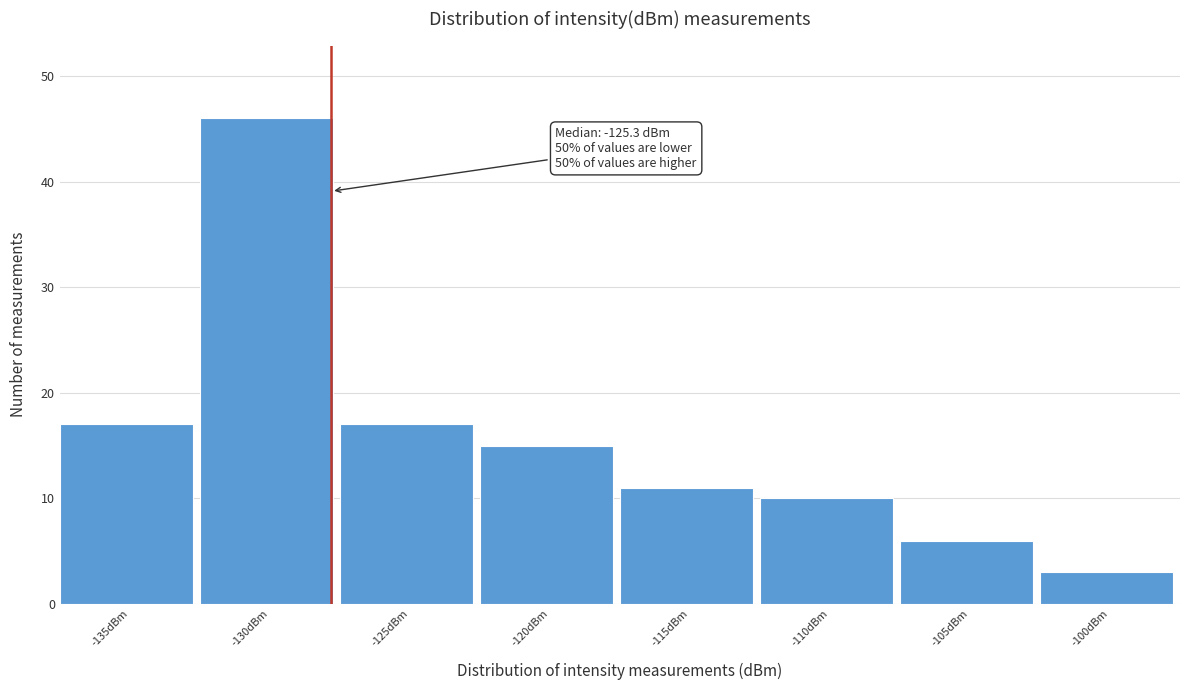

Reading left to right, transcribe all the data shown in this chart.

17	46	17	15	11	10	6	3